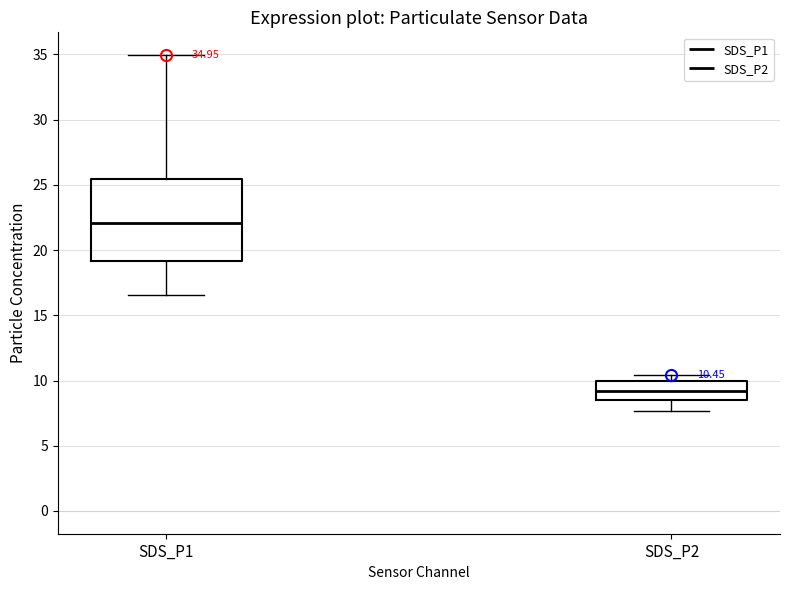

Which box's median line is the lowest?

SDS_P2